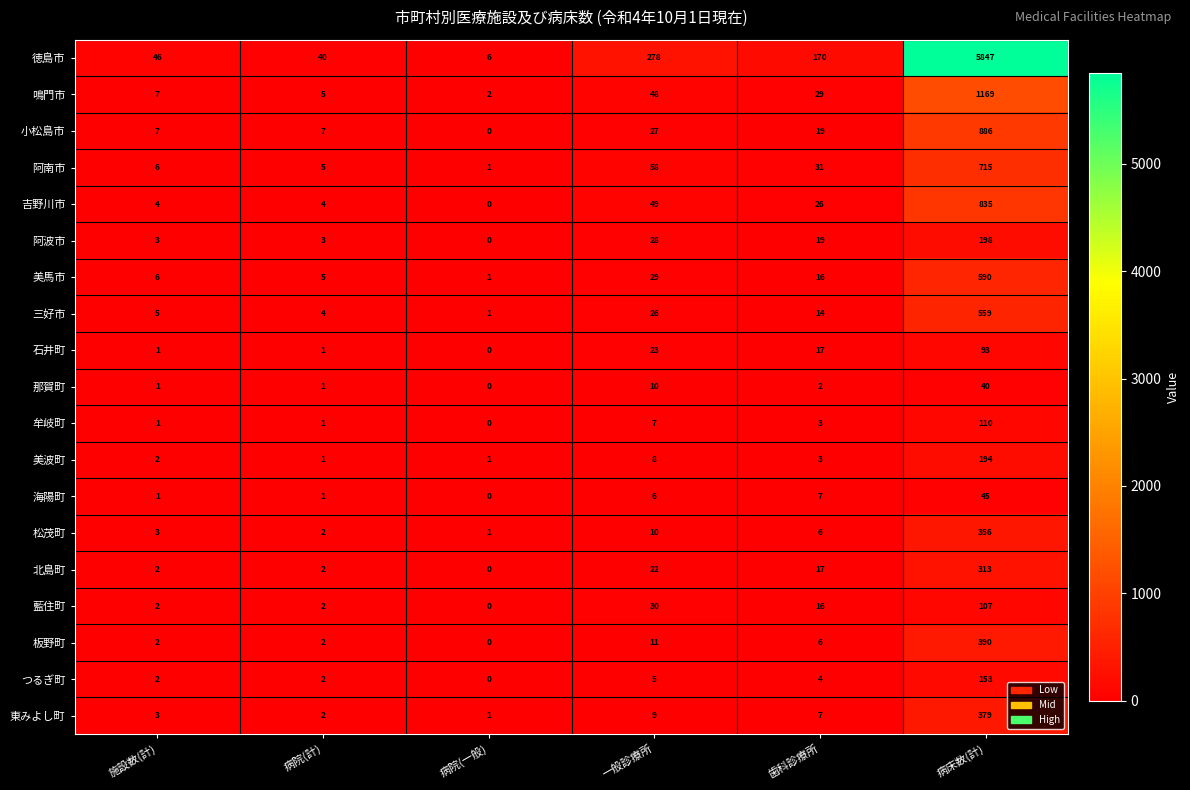

Is it true that 藍住町 equals 17 at 一般診療所?

False